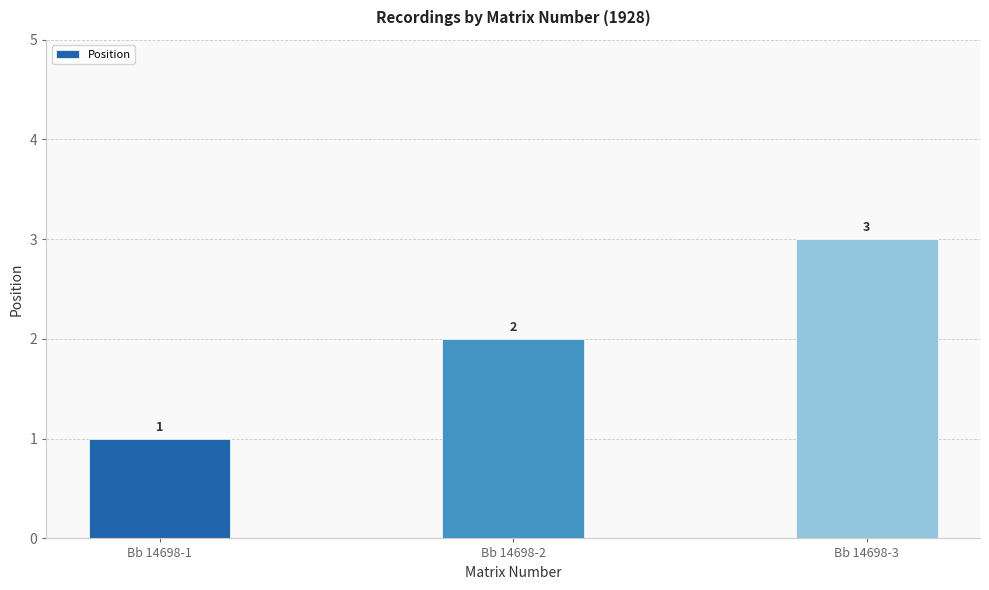

How many data points are less than 2?

1